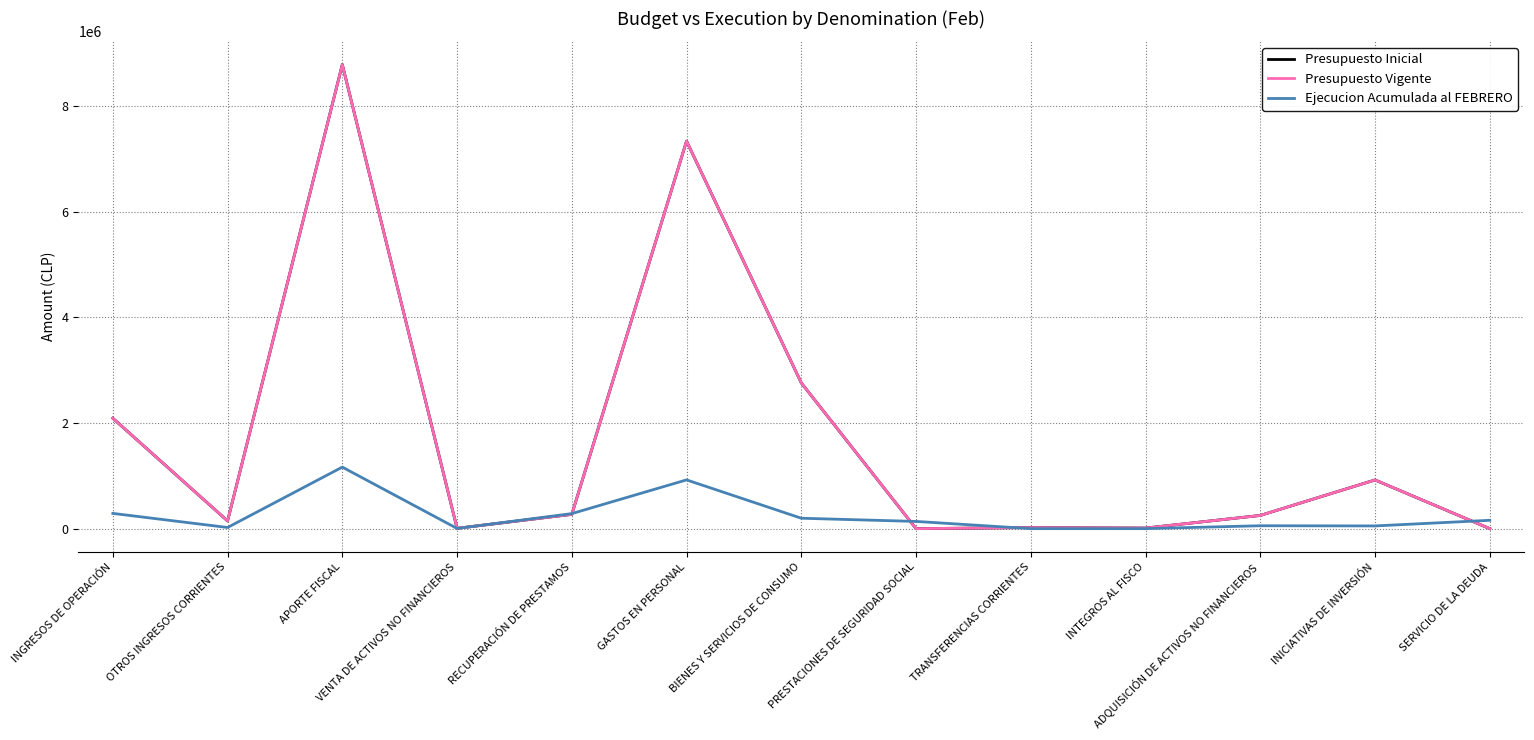

Read the Ejecucion Acumulada al FEBRERO value at OTROS INGRESOS CORRIENTES, to the nearest 50.

21800